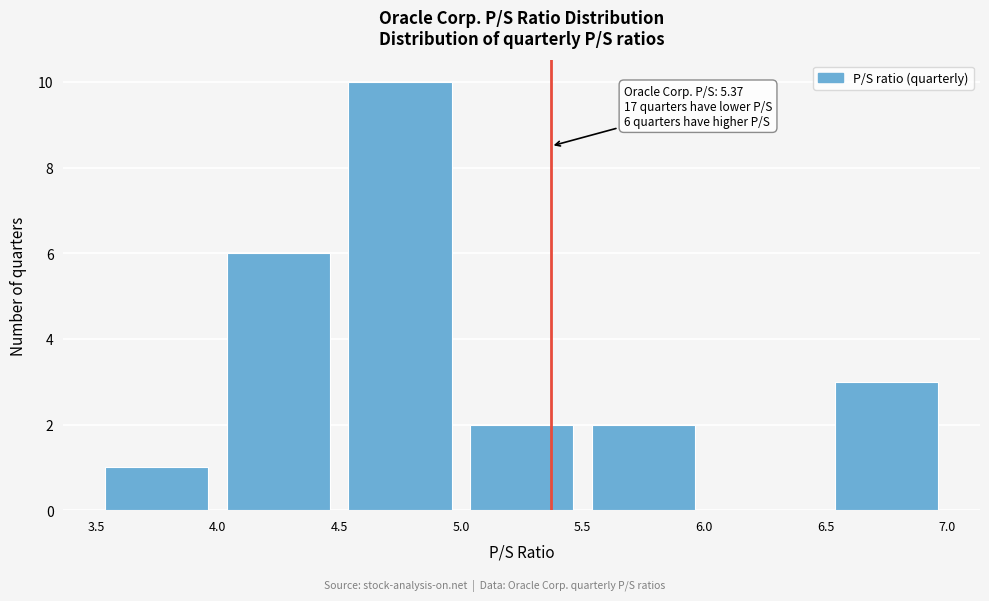

Which range on the x-axis has the tallest bar?

4.5 to 5.0